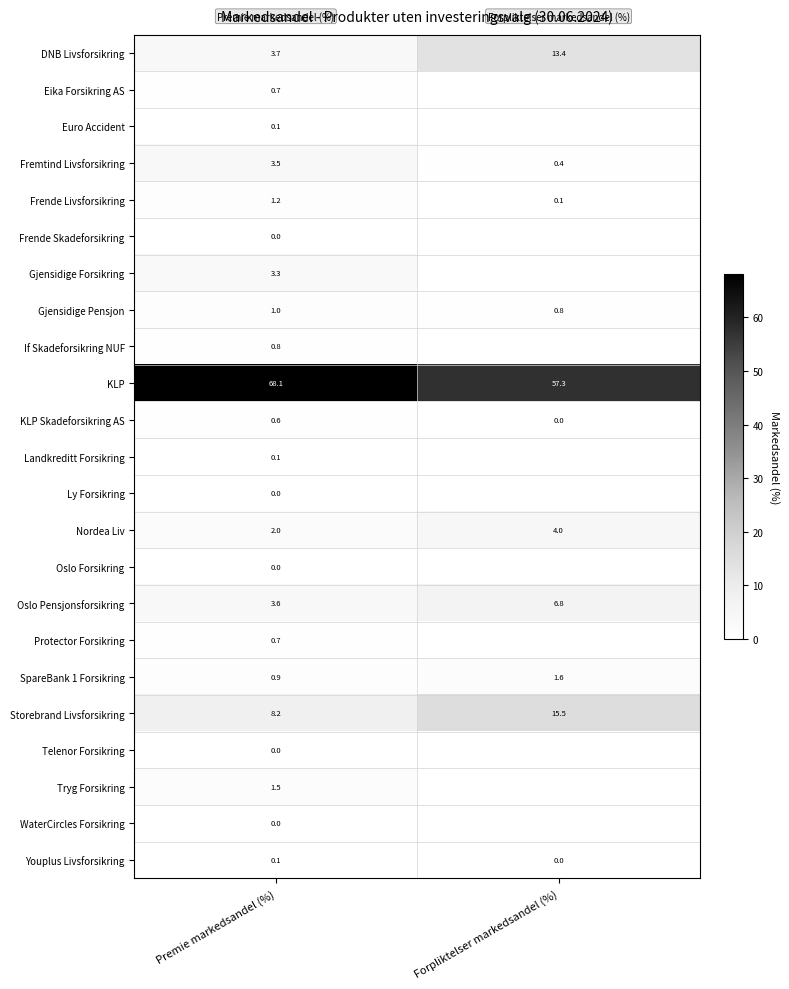

What is the sum of the Fremtind Livsforsikring values at Premie markedsandel (%) and Forpliktelser markedsandel (%)?

3.9